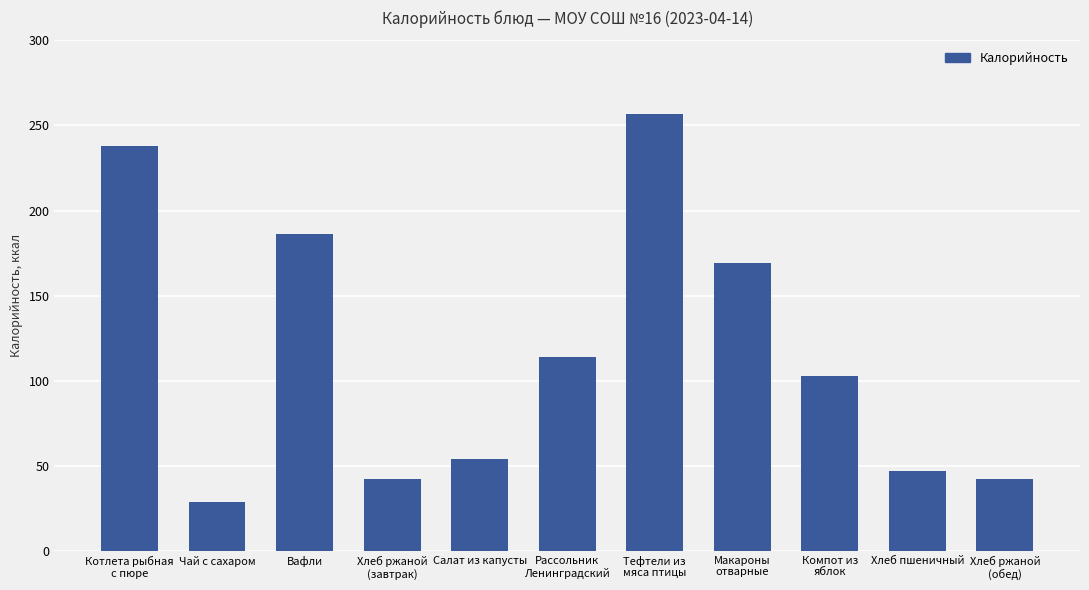

What is the sum of all values?

1281